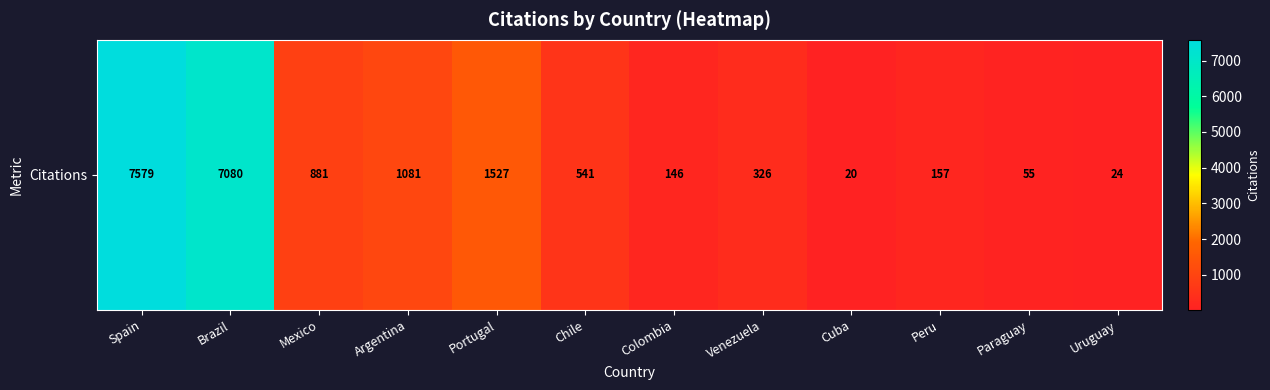

Reading right to left, what are all the values shown in this chart?

24	55	157	20	326	146	541	1527	1081	881	7080	7579